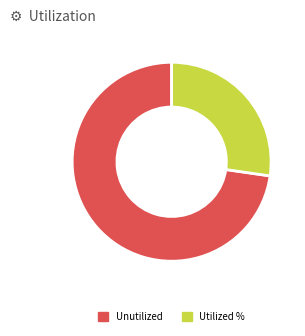

Which slice represents more than half of the pie?

73%